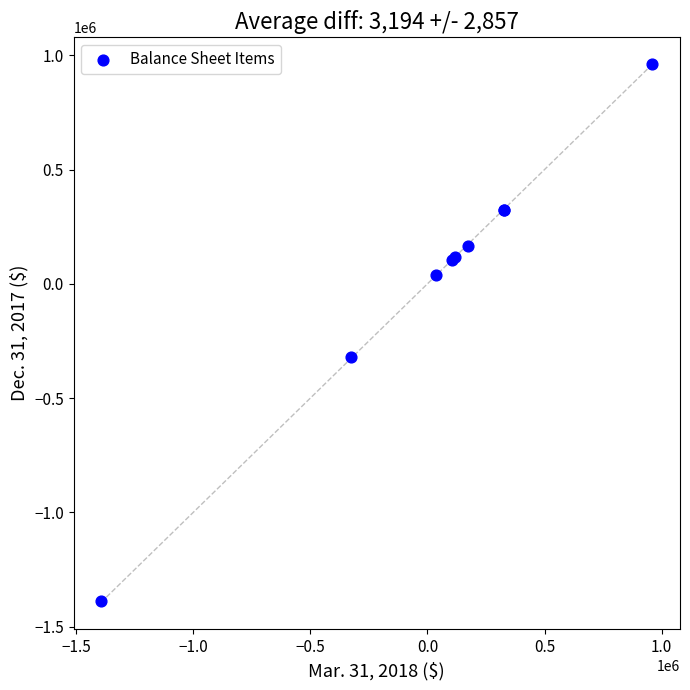

What Y value in the scatter plot is closest to -213233?

-321757